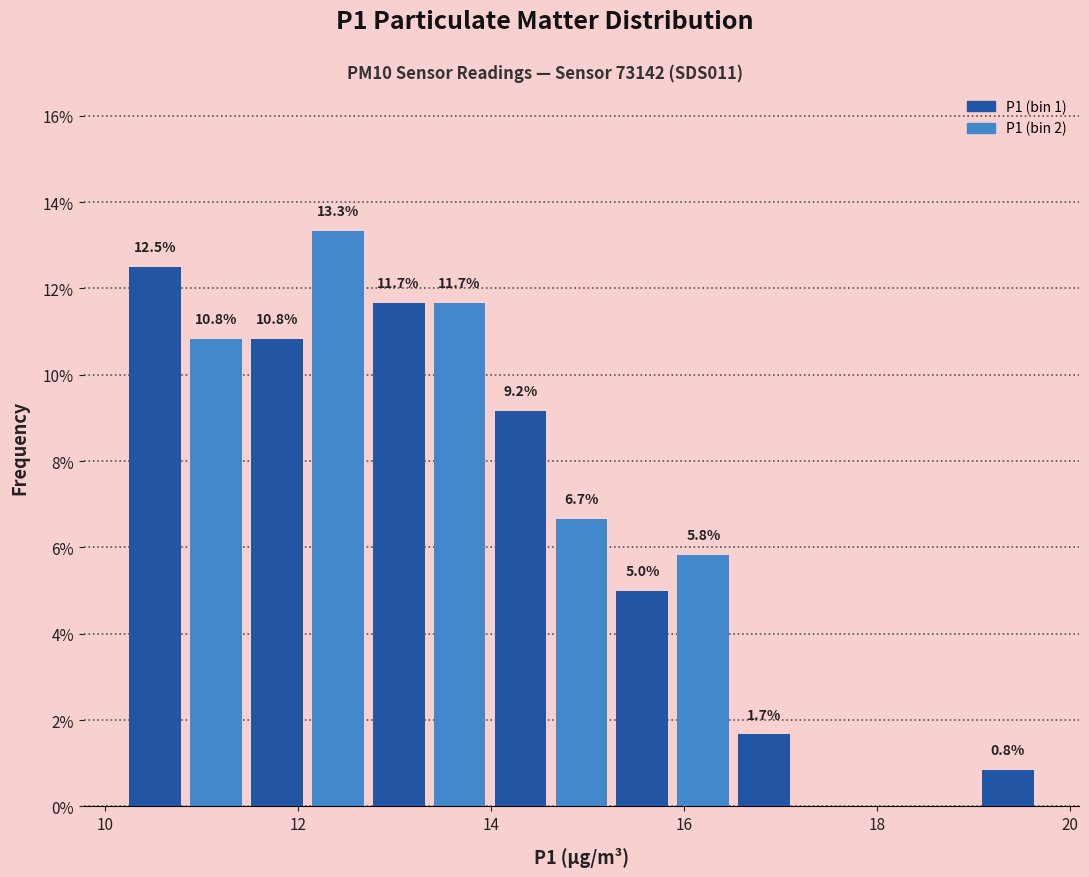

Read against the x-axis, roughly where is the centre of the tallest bar?

12.4